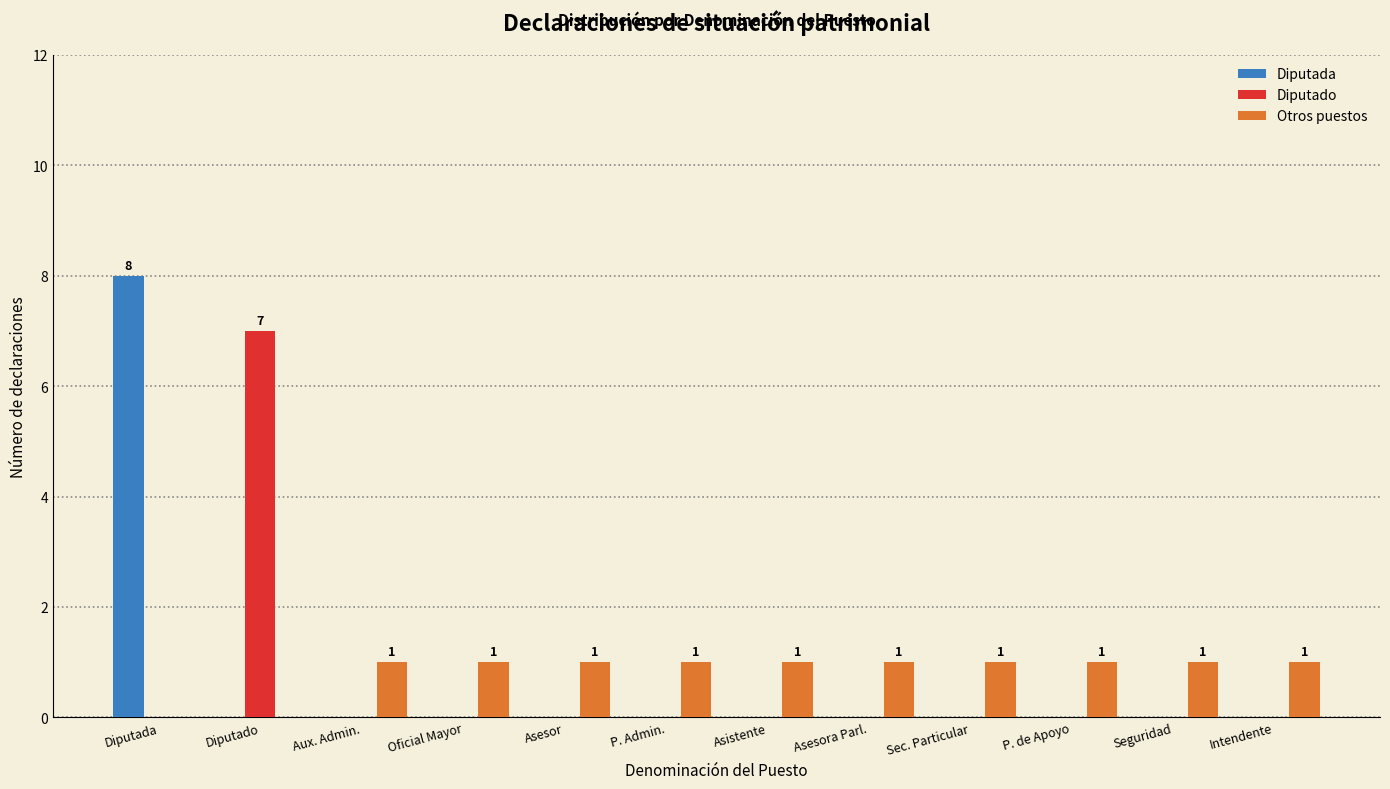

Which series changed the most between Diputada and Sec. Particular?

Diputada